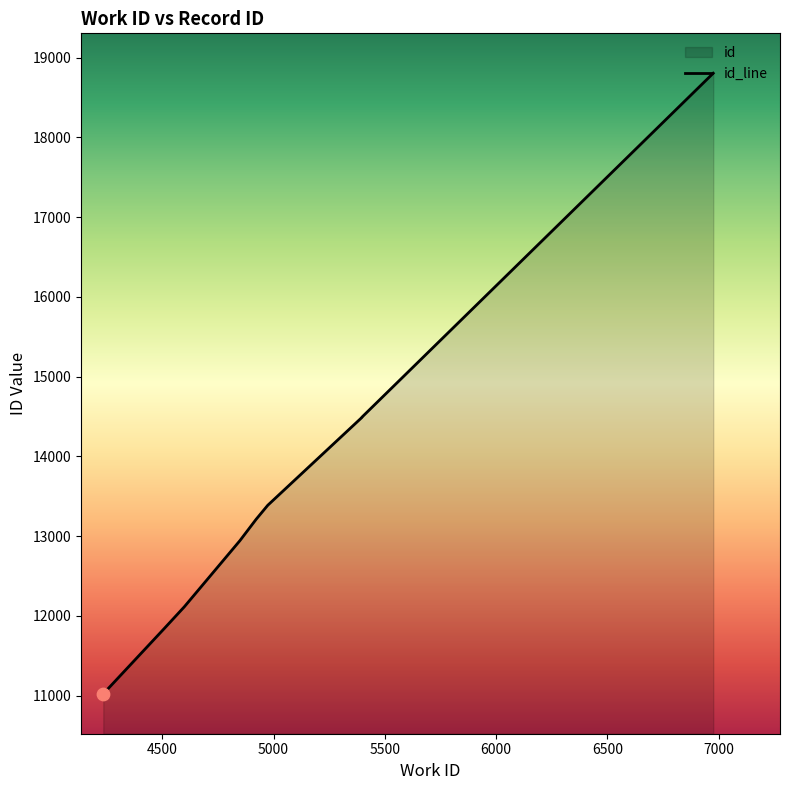

What is the change in value from 4510 to 4922?

+1367